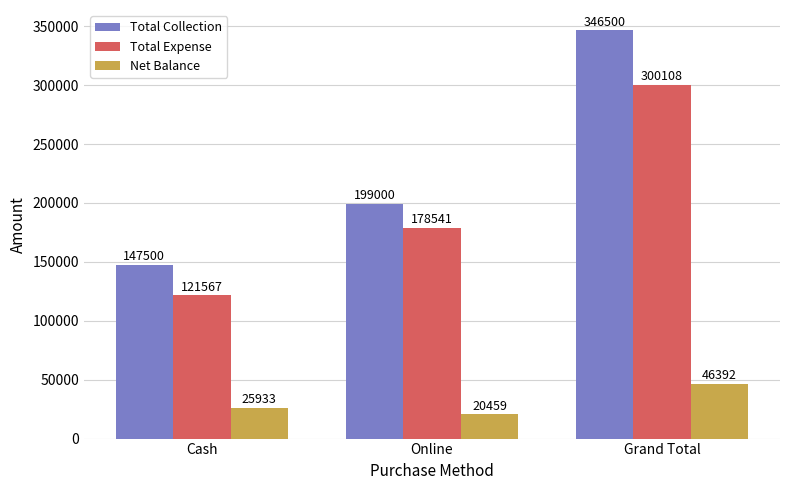

The value of Total Collection at Online is 199000. True or false?

True